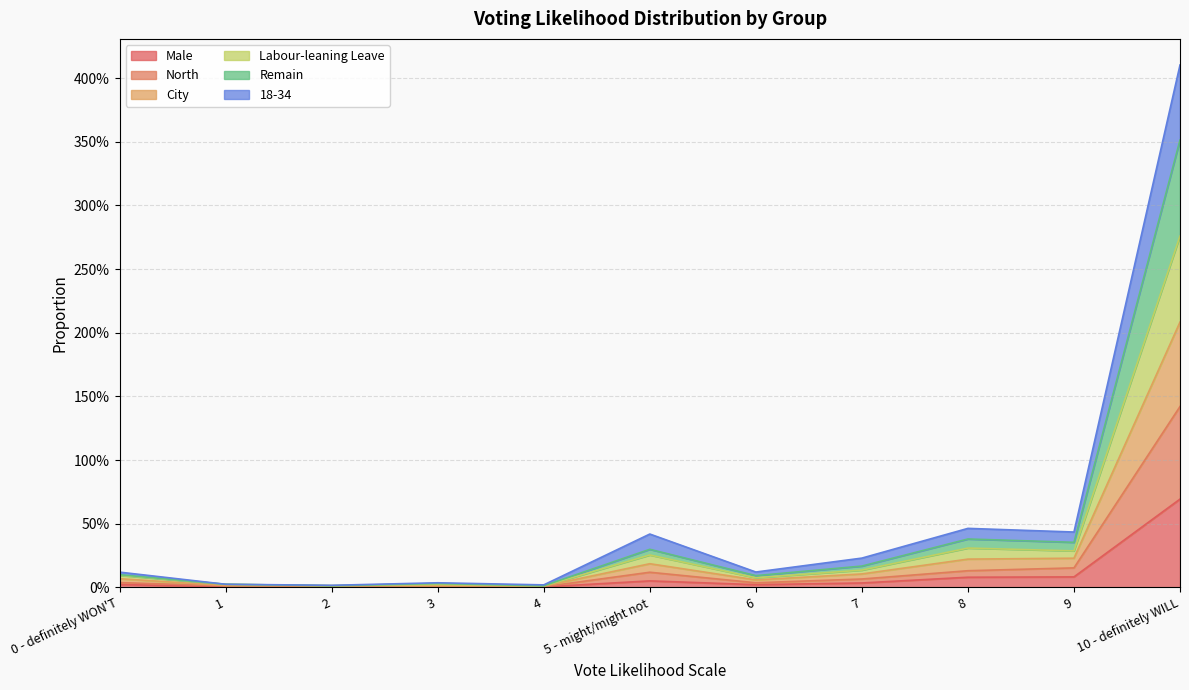

In City, how many points are lower than both neighbors (excluding endpoints)?

4